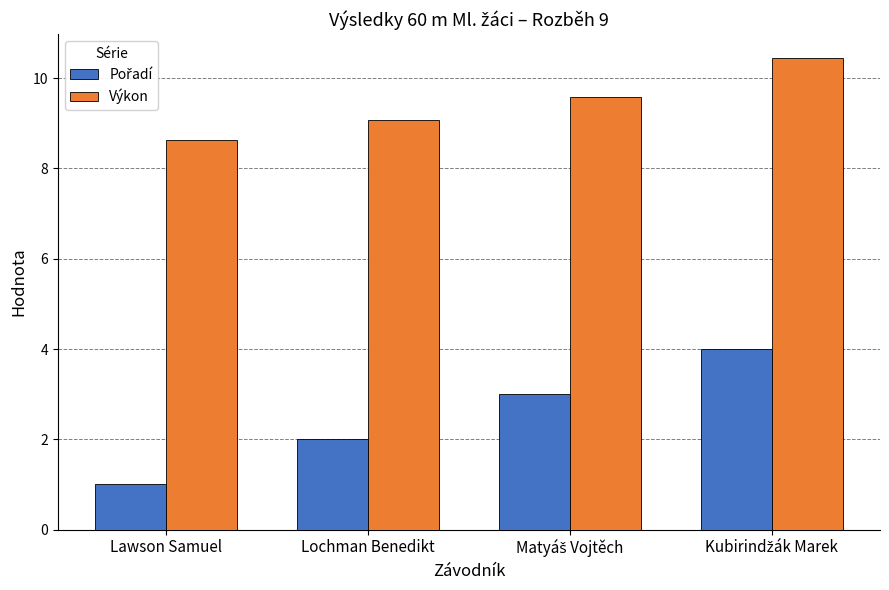

What is the sum of all Výkon values?

37.8